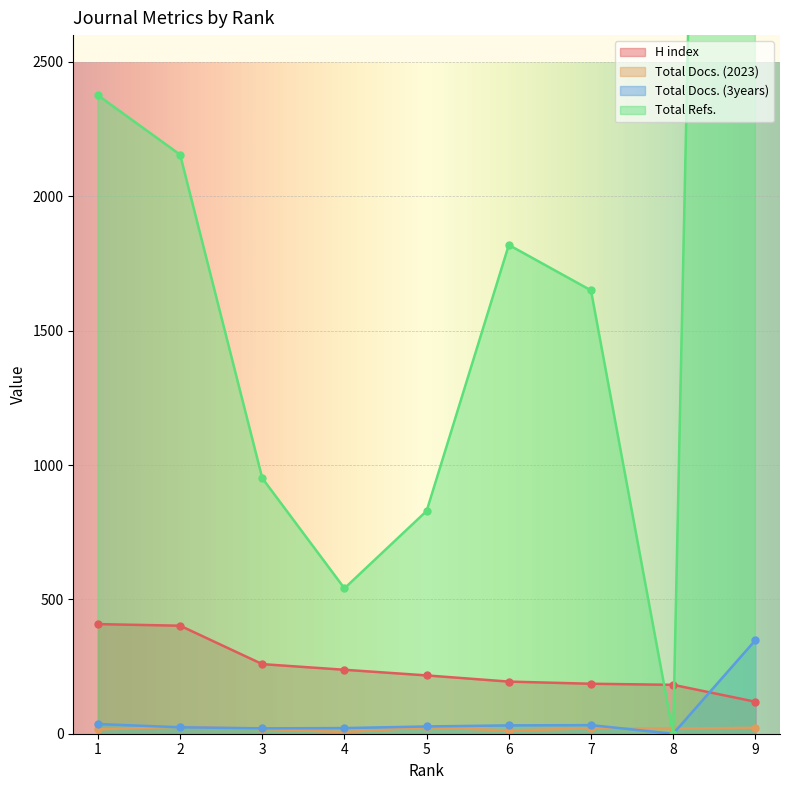

Where is the first local minimum for Total Docs. (2023)?

4